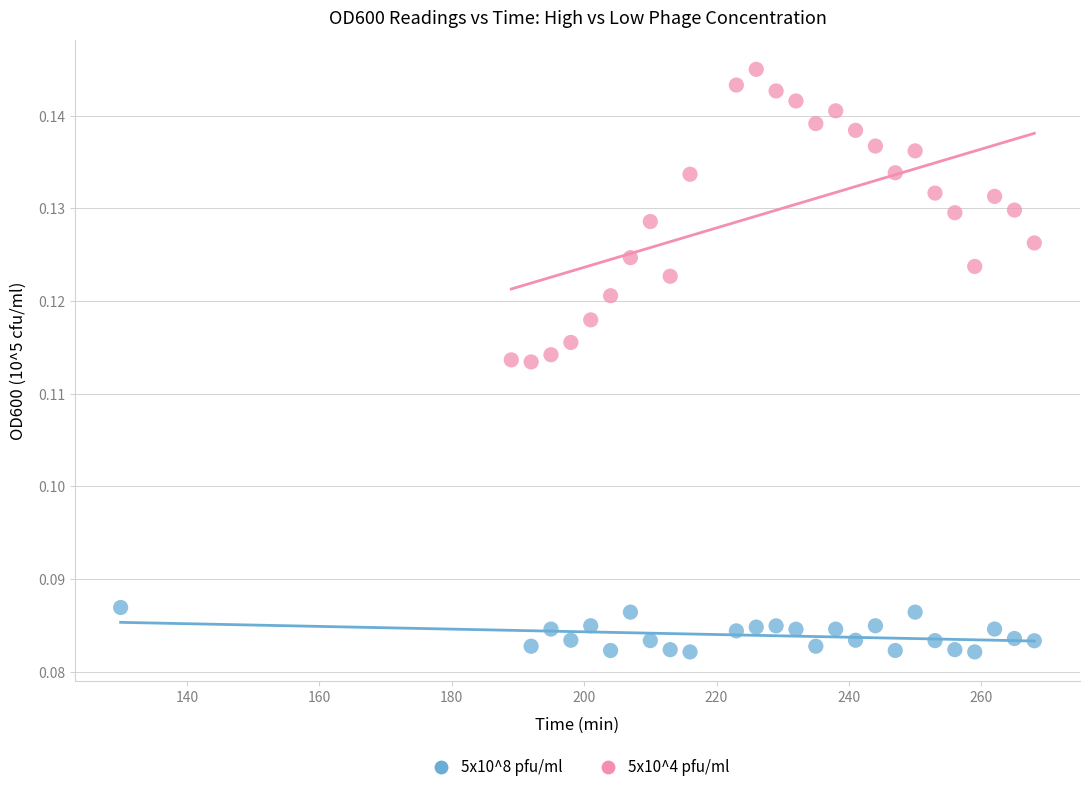

What are all the series names shown in the legend?

5x10^8 pfu/ml, 5x10^4 pfu/ml